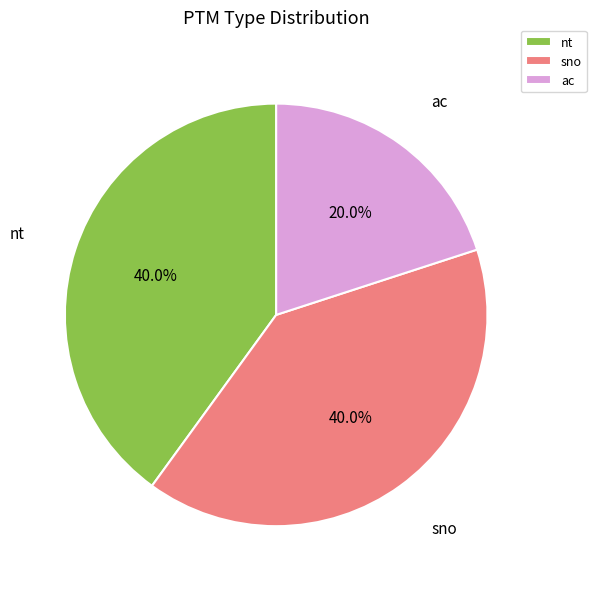

Is there any slice that represents more than half of the pie?

No